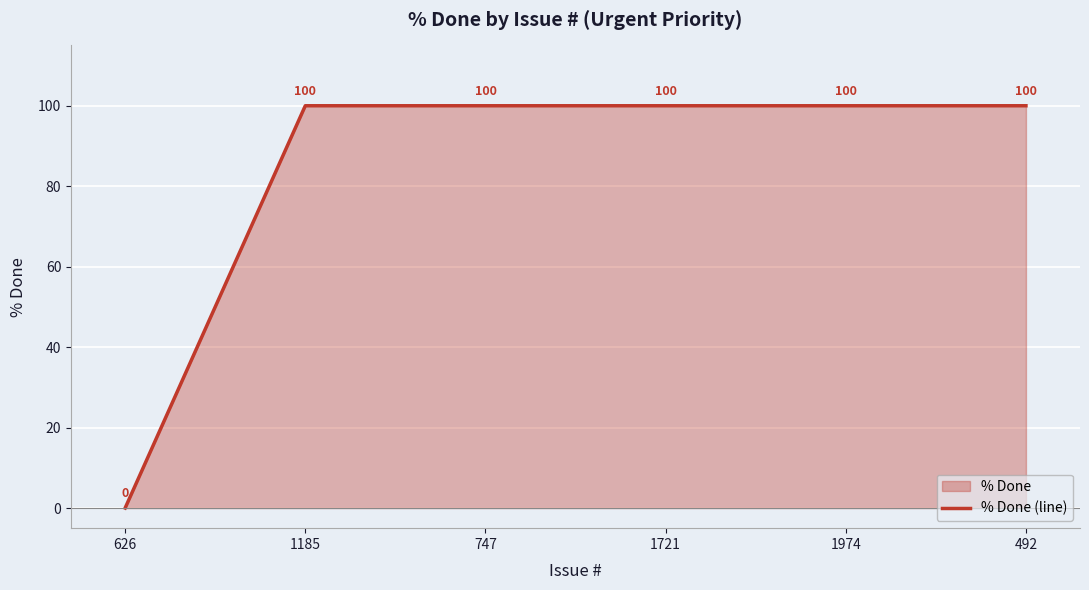

Does the chart display data point markers on the line(s)?

No